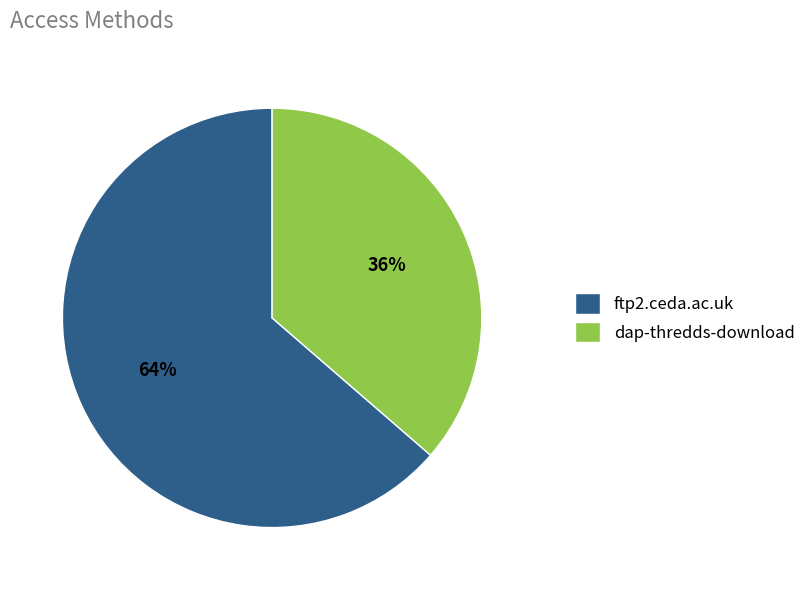

Which slice represents more than half of the pie?

ftp2.ceda.ac.uk